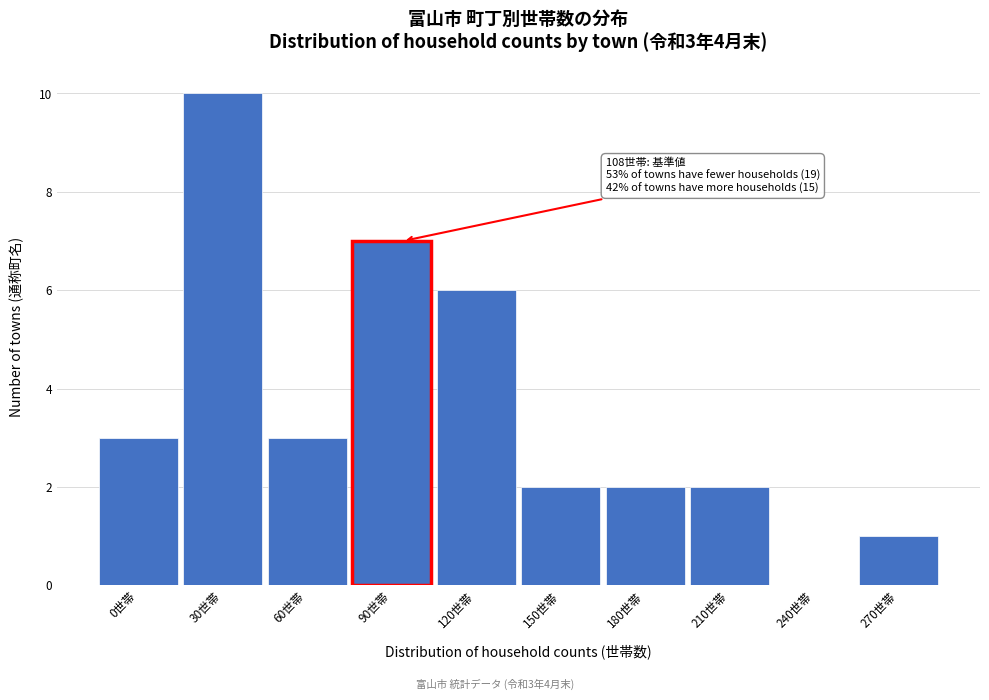

Reading left to right, what are all the values shown in this chart?

0世帯=3	30世帯=10	60世帯=3	90世帯=7	120世帯=6	150世帯=2	180世帯=2	210世帯=2	240世帯=0	270世帯=1